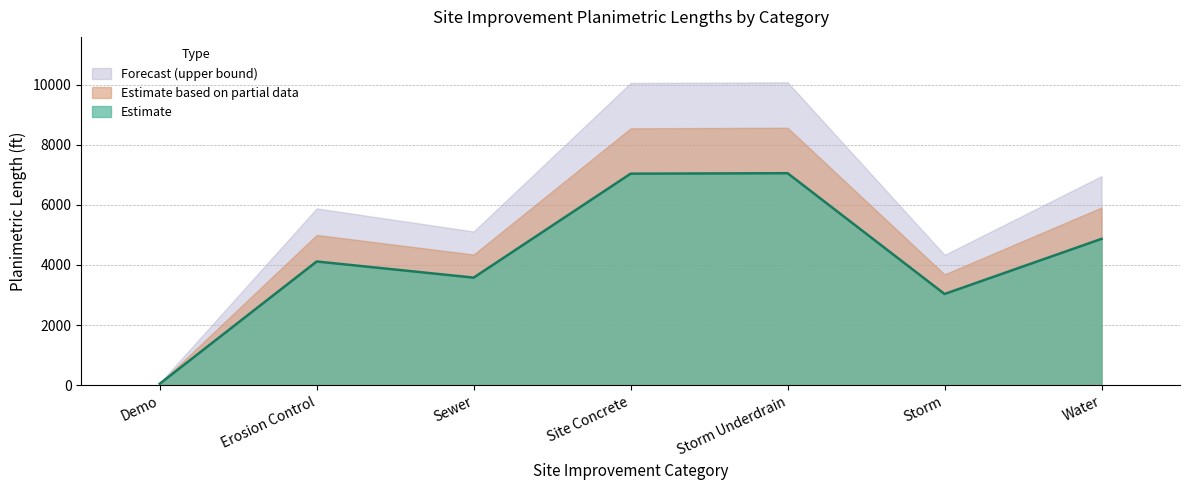

At which label does the data first exceed 4115?

Erosion Control